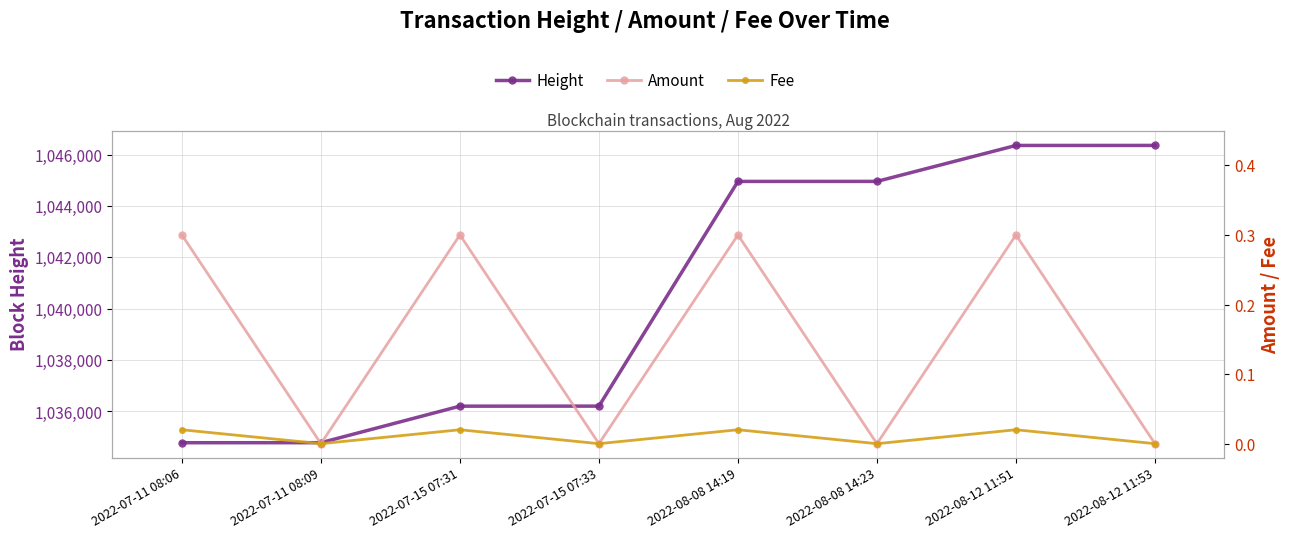

The Amount series shows 0.3 at 2022-07-11 08:06. True or false?

True